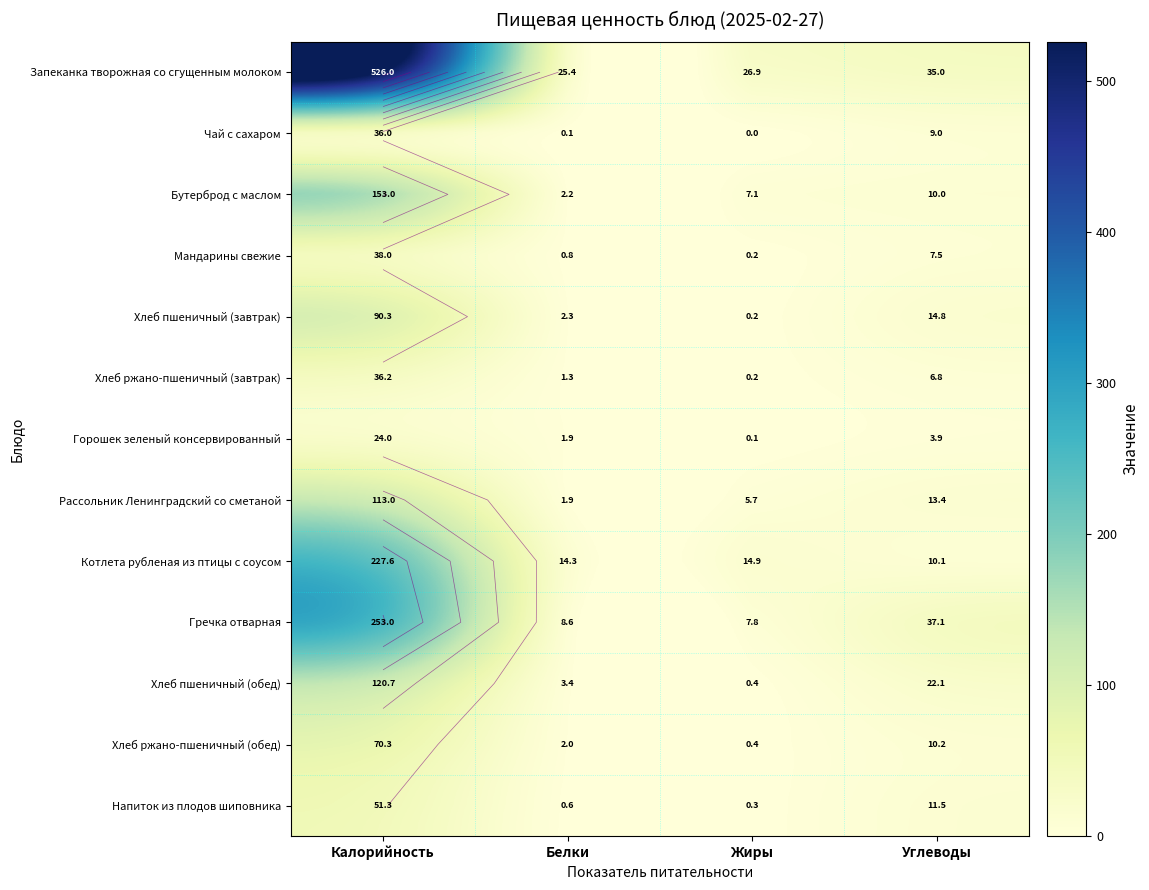

What is the difference between the Рассольник Ленинградский со сметаной values at Калорийность and Белки?

111.1